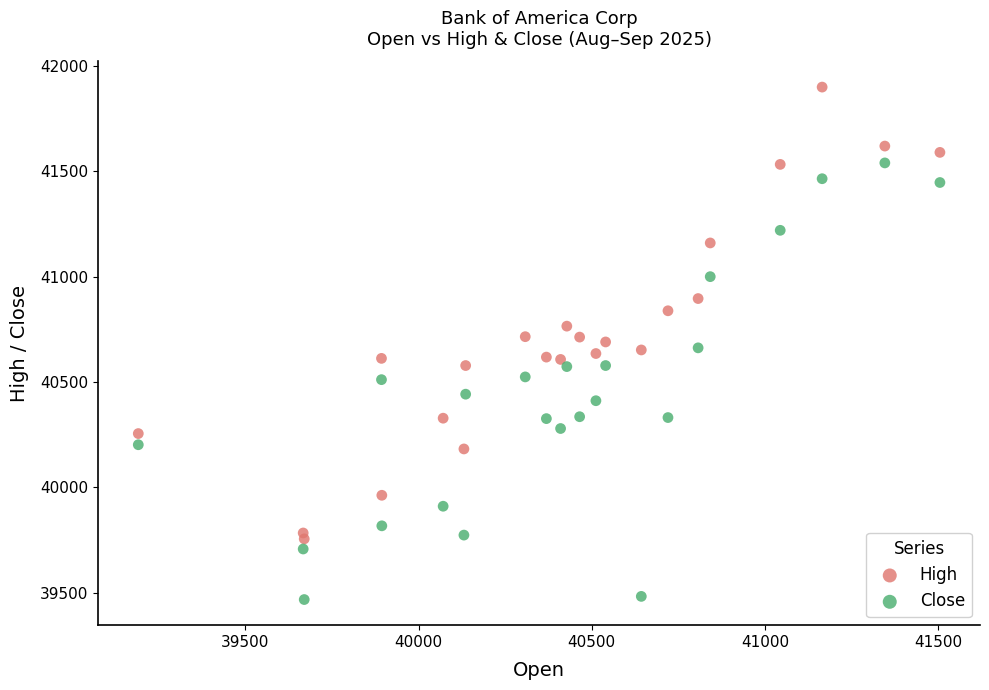

Across all data points, what is the range of Y values (max minus min)?

2433